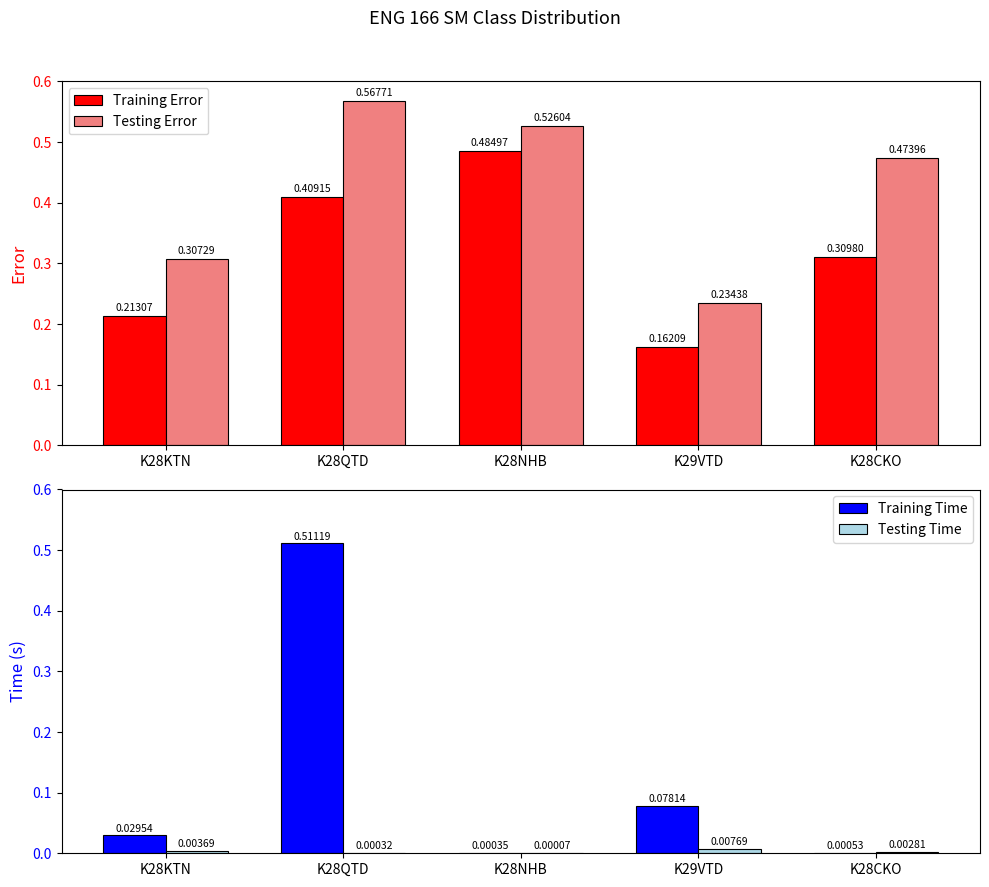

Between K28KTN and K28NHB, which is larger?

K28NHB